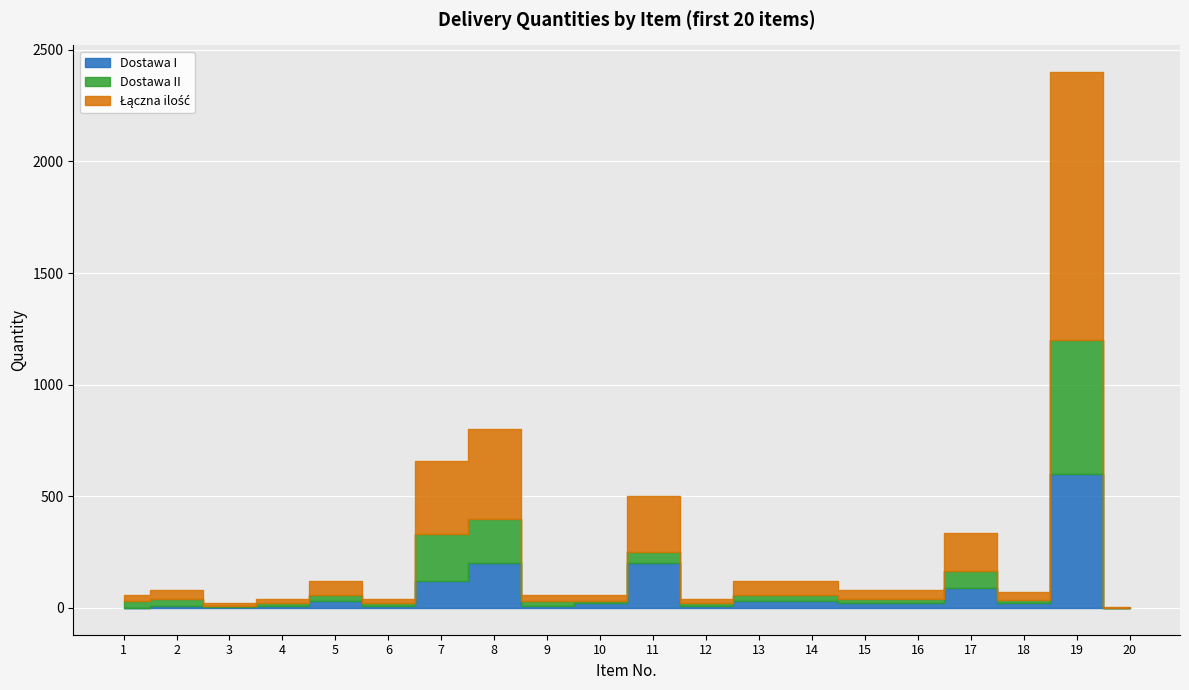

Reading left to right, extract all data points from this chart.

Dostawa I: 1=0	2=10	3=5	4=10	5=30	6=10	7=120	8=200	9=10	10=20	11=200	12=10	13=30	14=30	15=20	16=20	17=88	18=24	19=600	20=0
Dostawa II: 1=30	2=30	3=5	4=10	5=30	6=10	7=210	8=200	9=20	10=10	11=50	12=10	13=30	14=30	15=20	16=20	17=79	18=12	19=600	20=1
Łączna ilość: 1=30	2=40	3=10	4=20	5=60	6=20	7=330	8=400	9=30	10=30	11=250	12=20	13=60	14=60	15=40	16=40	17=167	18=36	19=1200	20=1